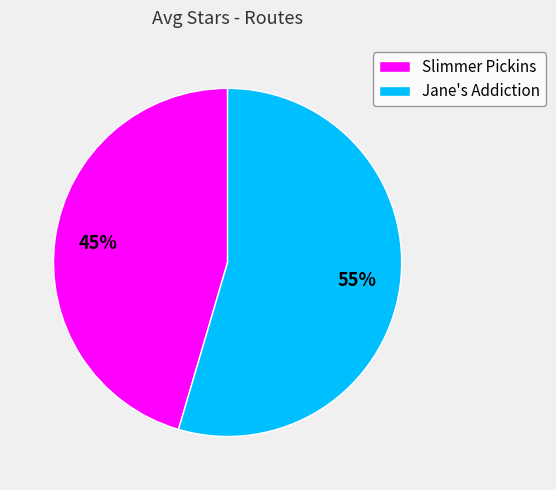

To the nearest percent, what portion does Jane's Addiction represent?

55%